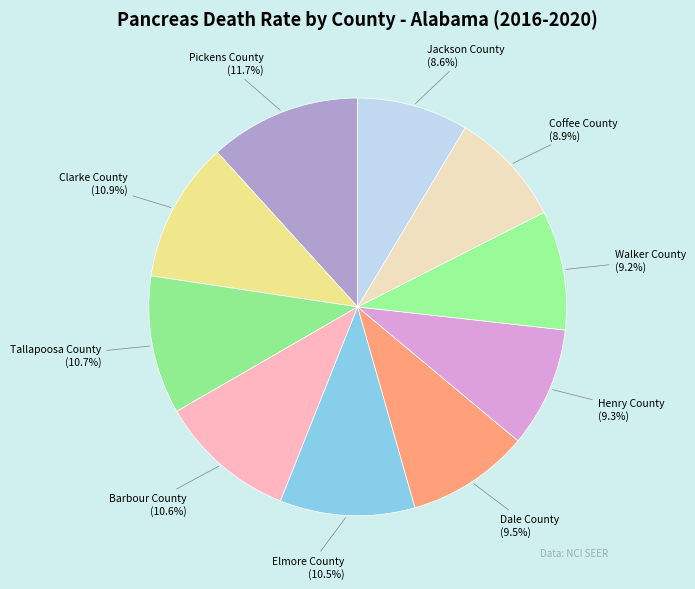

Is it true that Pickens County is 20% of the pie?

False